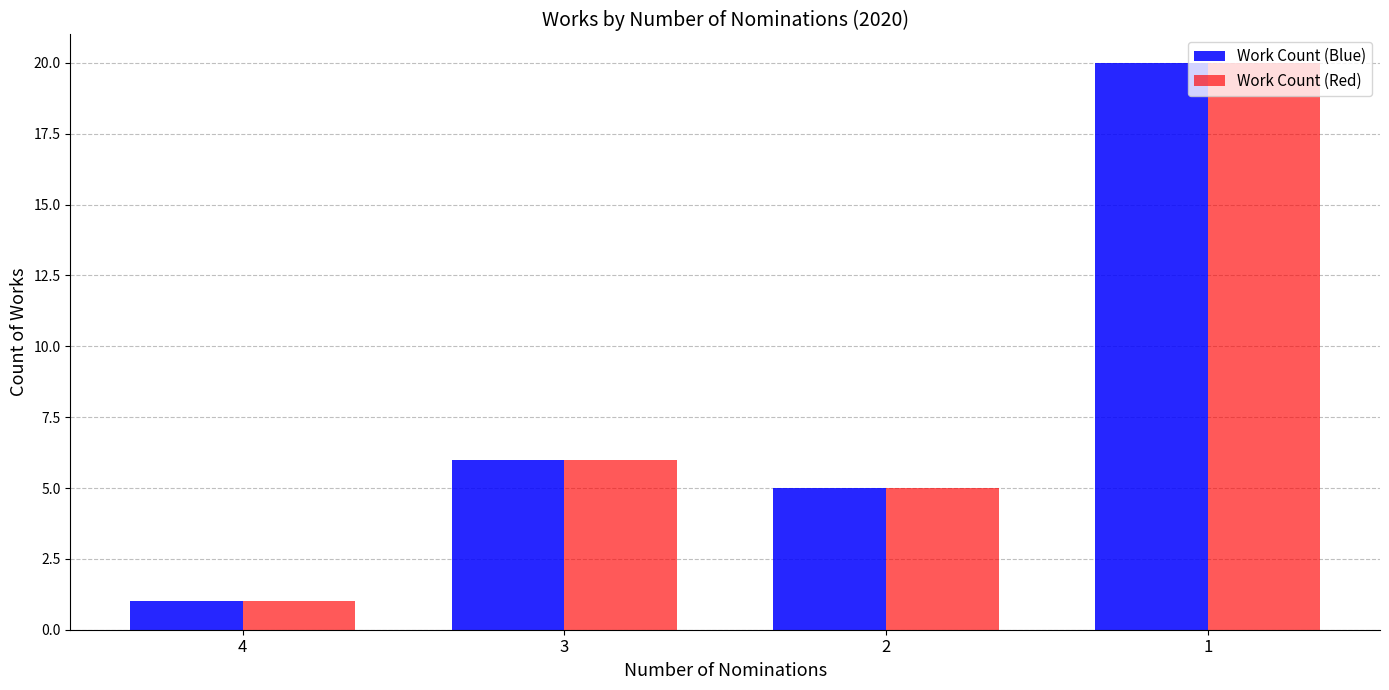

What is the difference between the maximum and second lowest values in the Work Count (Red) series?

15